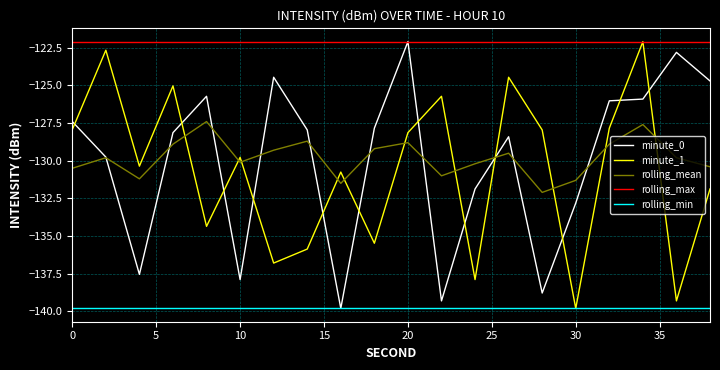

Which series has the largest total across all categories?

rolling_max